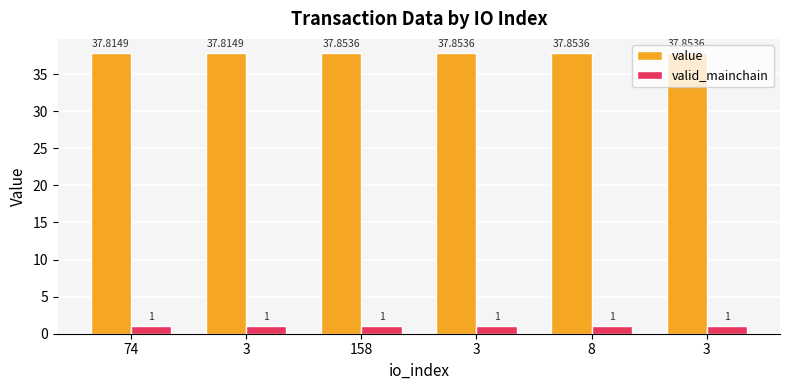

How many data points does each series have?

6